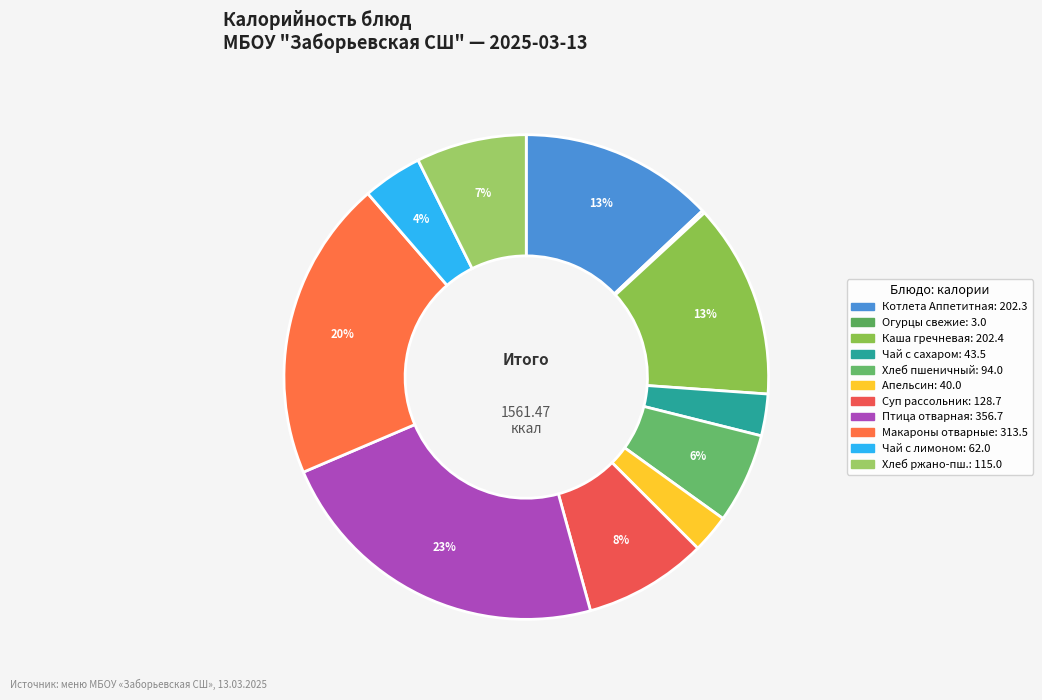

Count the number of slices in the pie.

11